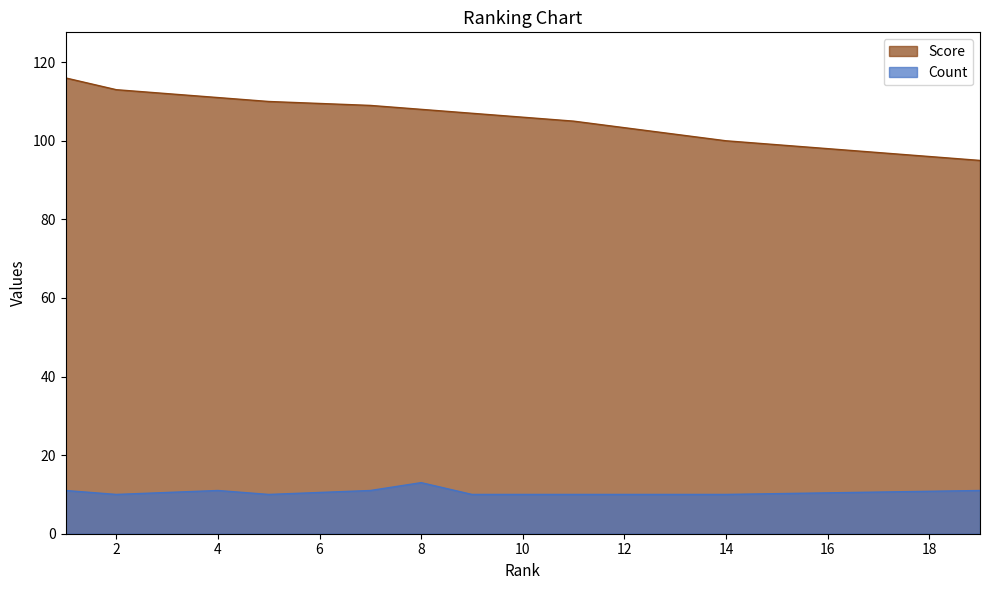

At which label is Score closest to 105?

11